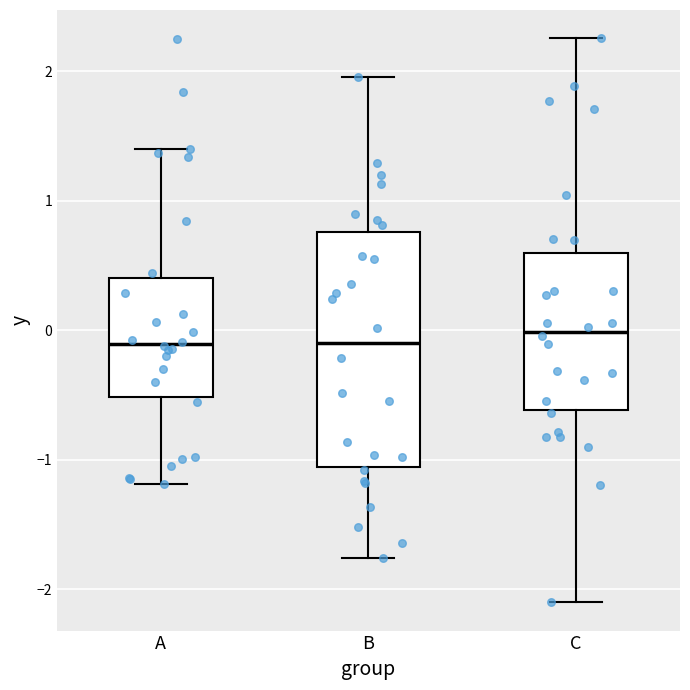

Reading left to right, transcribe this box plot: for each box, give where its median line is, the range the box spans, and where its two whiskers end, as read against the y-axis. The values are not printed on the chart, so give them approximately, as read against the axis.

A: median -0.1, box -0.5 to 0.4, whiskers -1.2 to 1.4
B: median -0.1, box -1.1 to 0.8, whiskers -1.8 to 2.0
C: median 0.0, box -0.6 to 0.6, whiskers -2.1 to 2.3